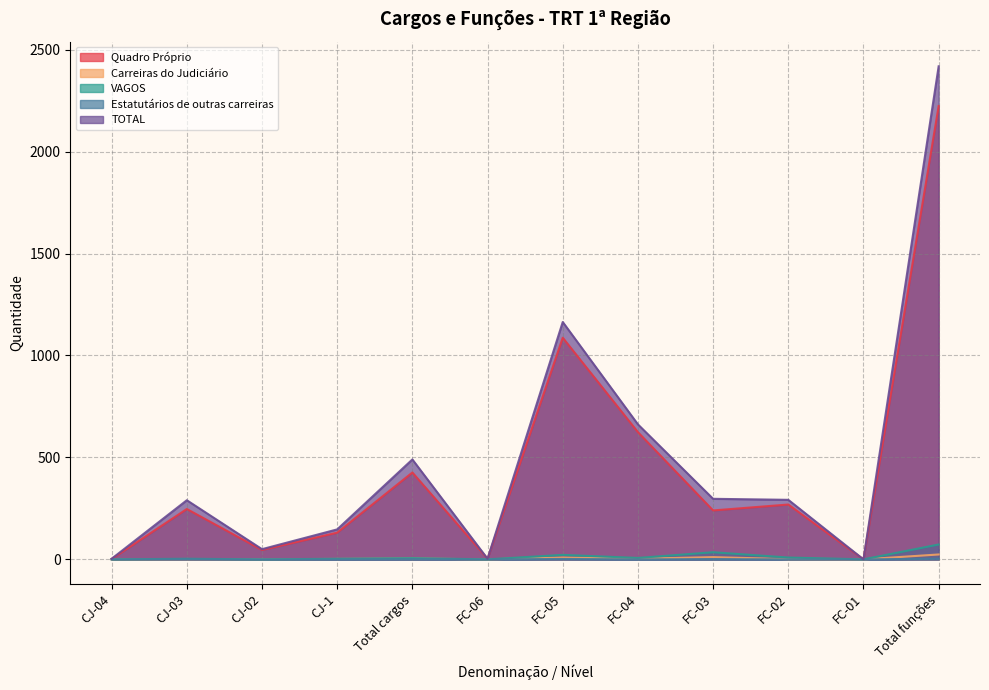

At which category does Quadro Próprio reach its first local peak?

CJ-03